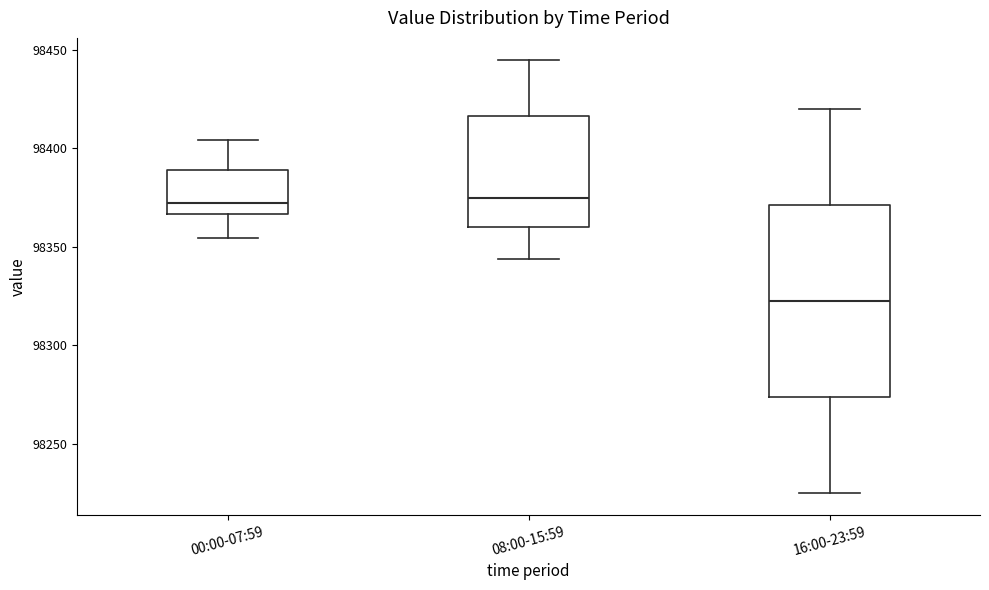

Where does the upper whisker of the box for 16:00-23:59 end on the y-axis? The values are not printed on the chart, so give them approximately, as read against the axis.

98420